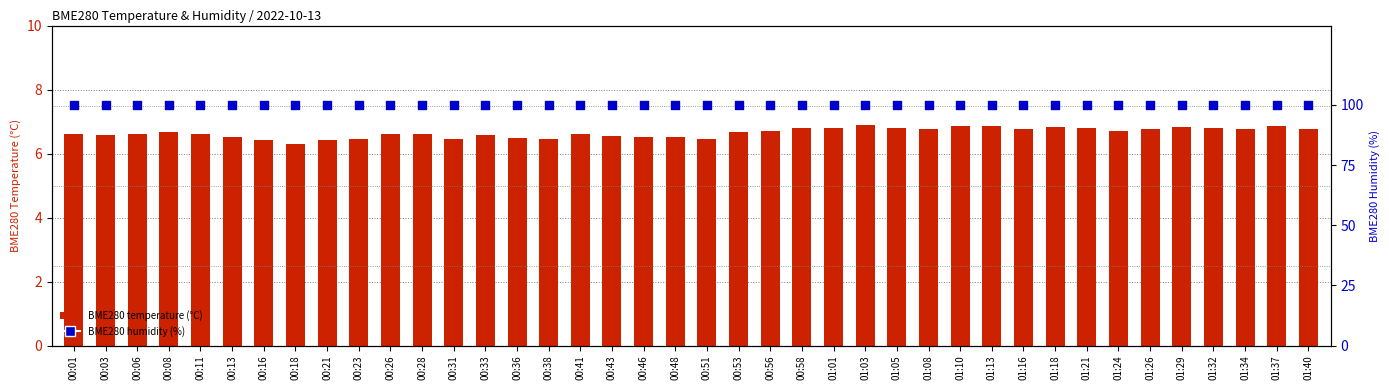

Which series has the widest spread of Y values?

BME280 temperature